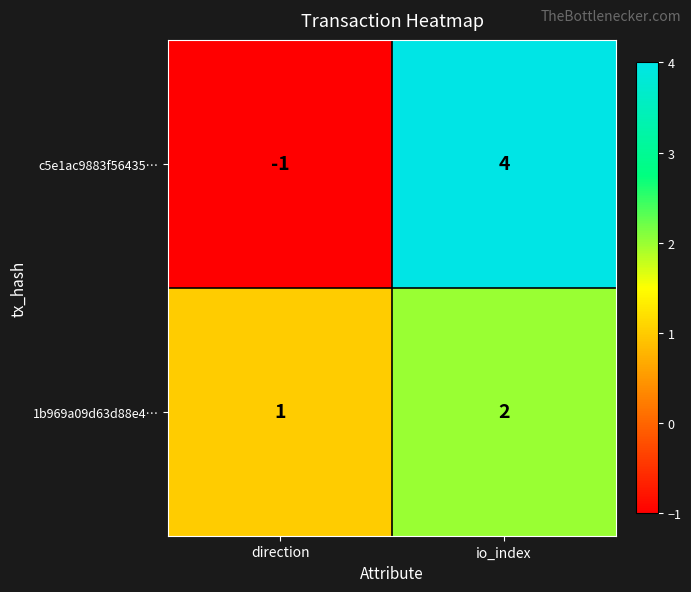

What is the sum of all c5e1ac9883f56435… values?

3